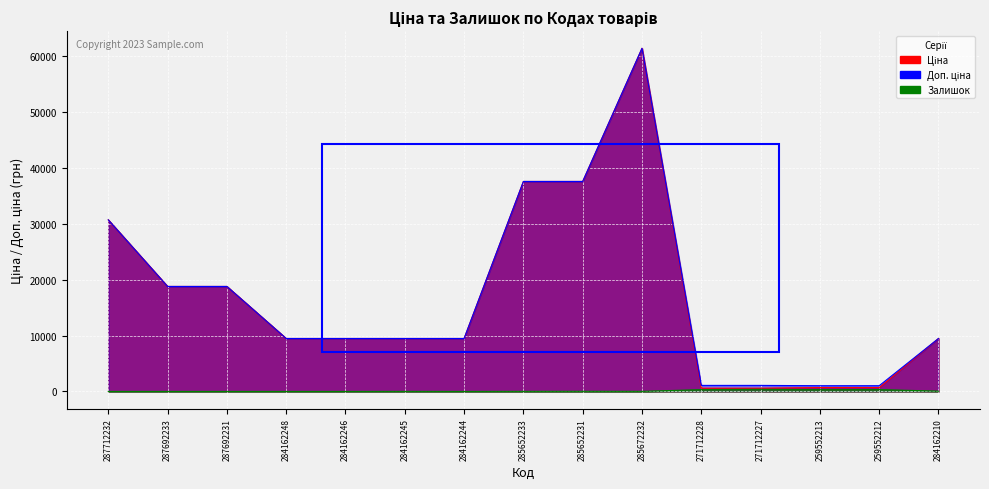

Rank the categories by Залишок value from lowest to highest.

287712232, 287692233, 287692231, 284162248, 284162246, 284162244, 284162245, 285652233, 285672232, 285652231, 284162210, 259552213, 271712228, 259552212, 271712227